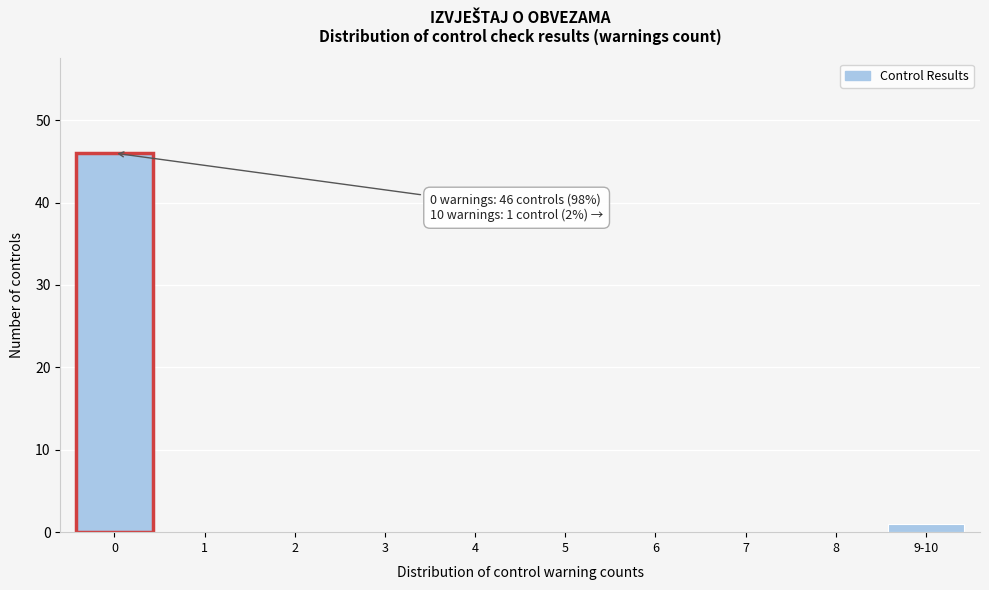

Reading right to left, transcribe all the data shown in this chart.

9-10=1	8=0	7=0	6=0	5=0	4=0	3=0	2=0	1=0	0=46